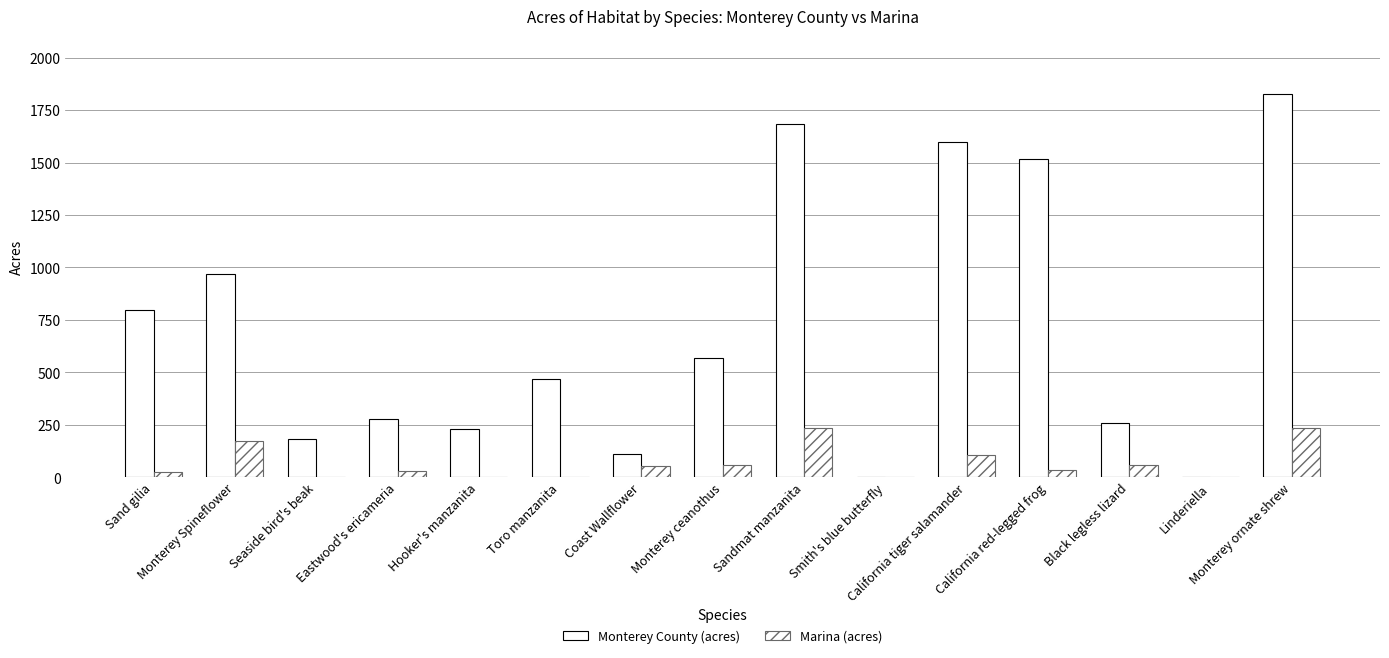

At how many categories does at least one series exceed 1285?

4